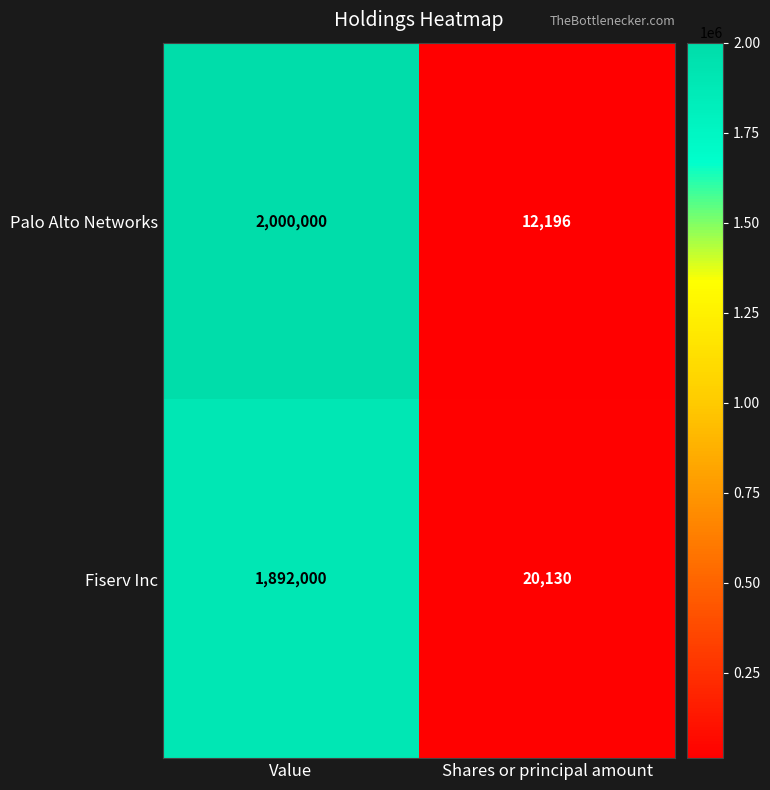

At which category does the chart reach its minimum across all series?

Shares or principal amount